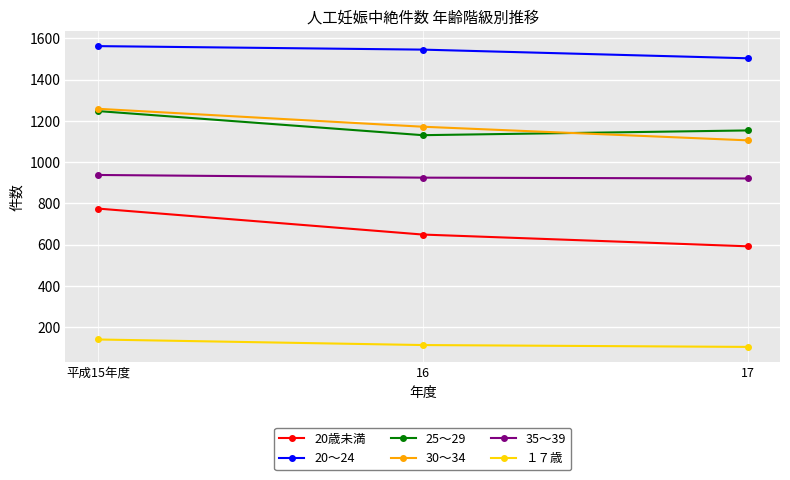

At which label is 20歳未満 closest to 683?

16